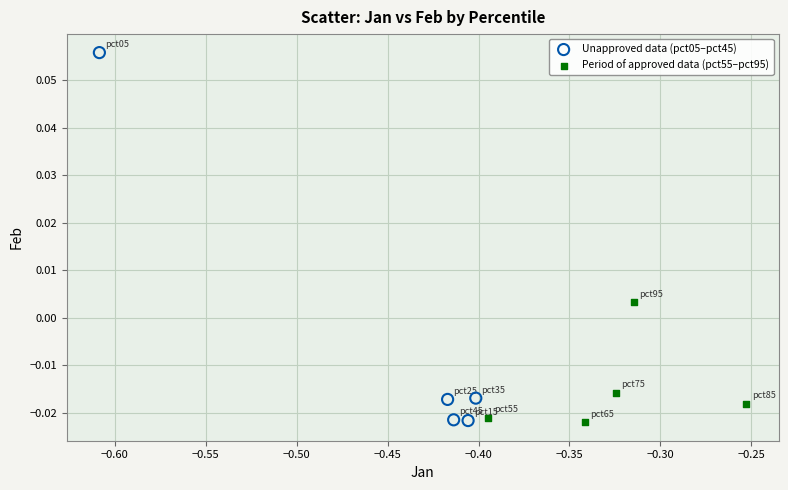

Which series reaches the maximum Y coordinate?

Unapproved data (pct05–pct45)